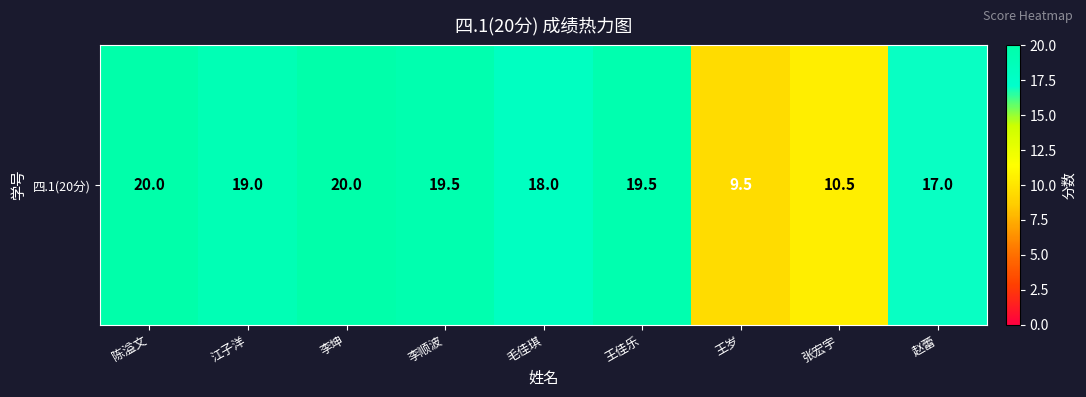

The value at 毛佳琪 is 30.4. True or false?

False